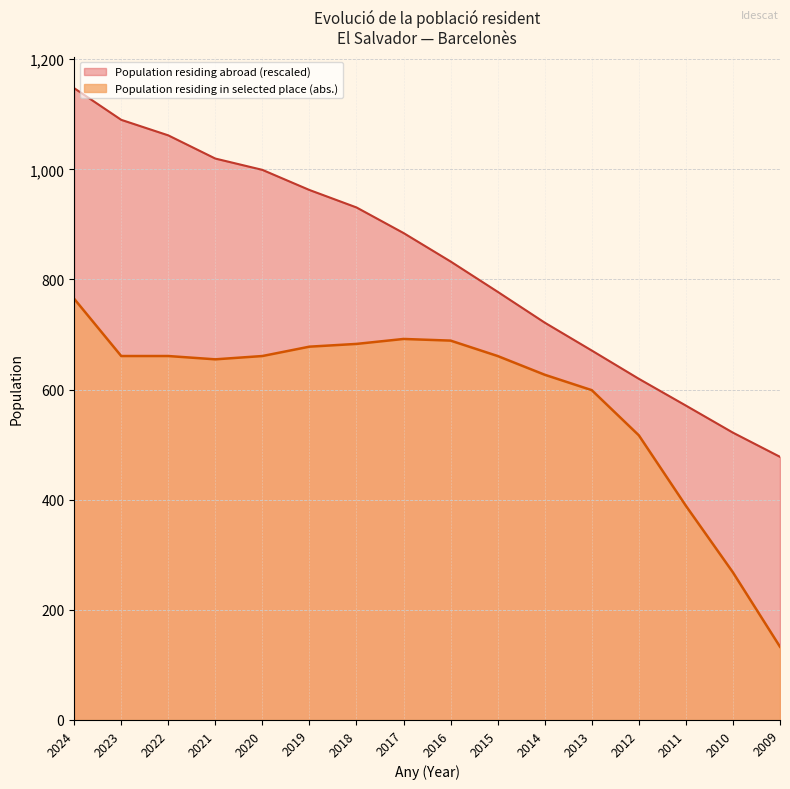

Which series has the largest total across all categories?

Population residing abroad (rescaled)